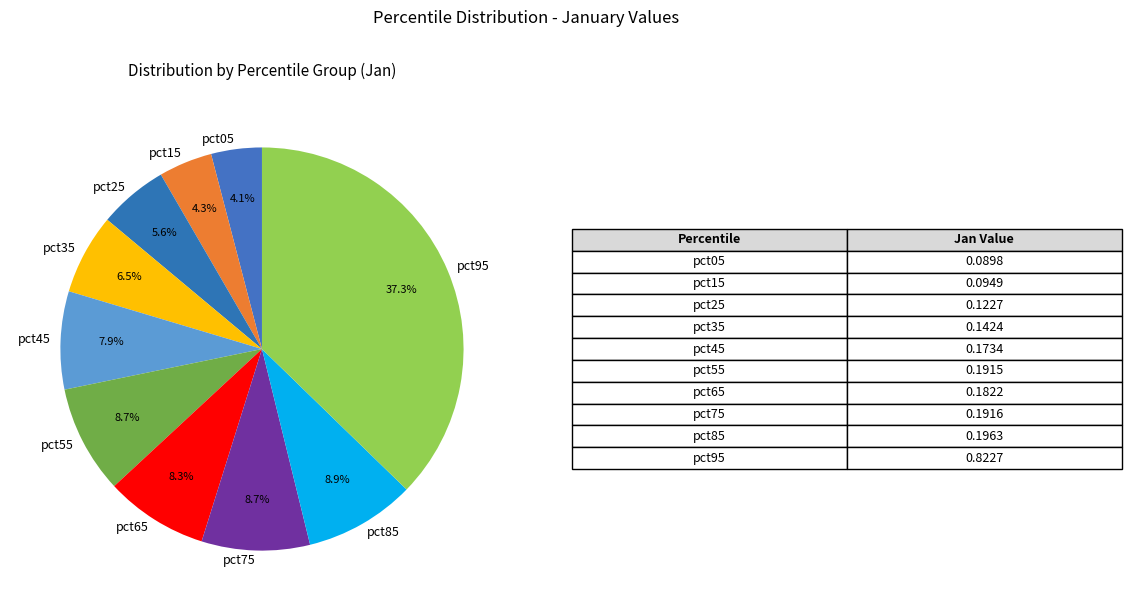

To the nearest percent, what percentage of the pie is pct05?

4%